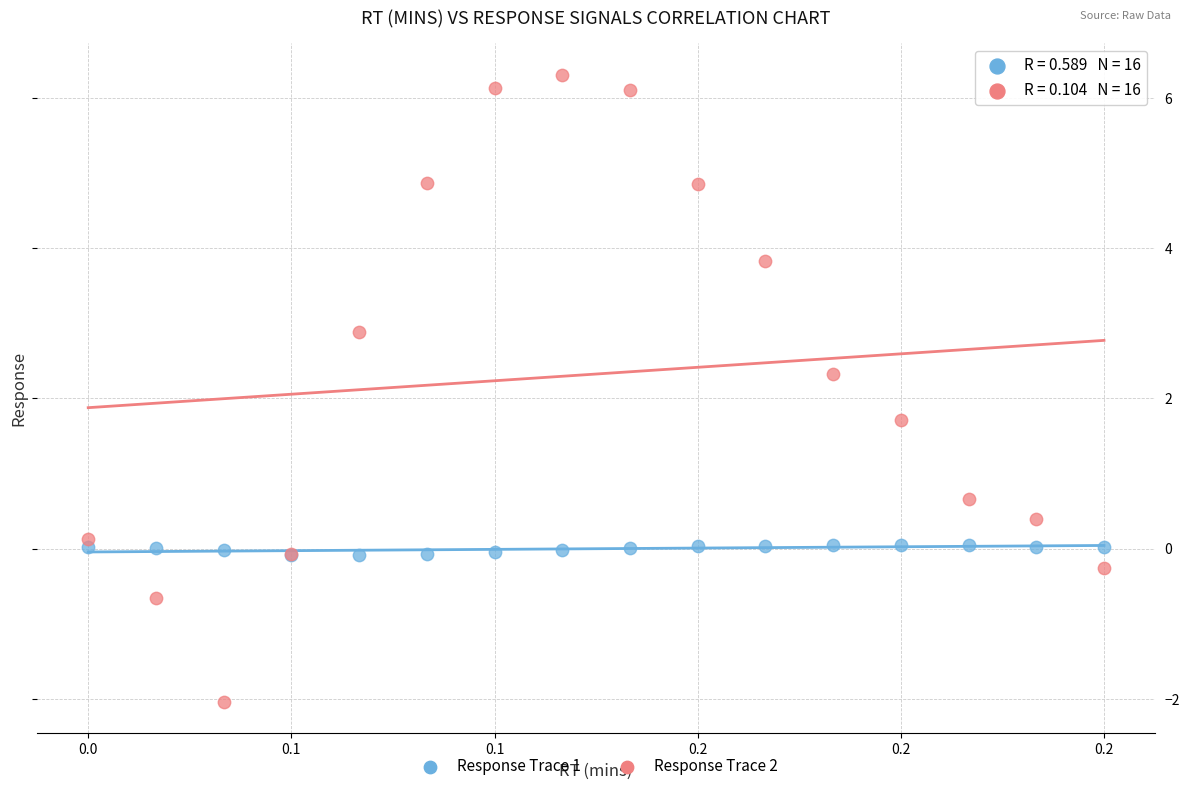

Which series reaches the minimum Y coordinate?

Response Trace 2